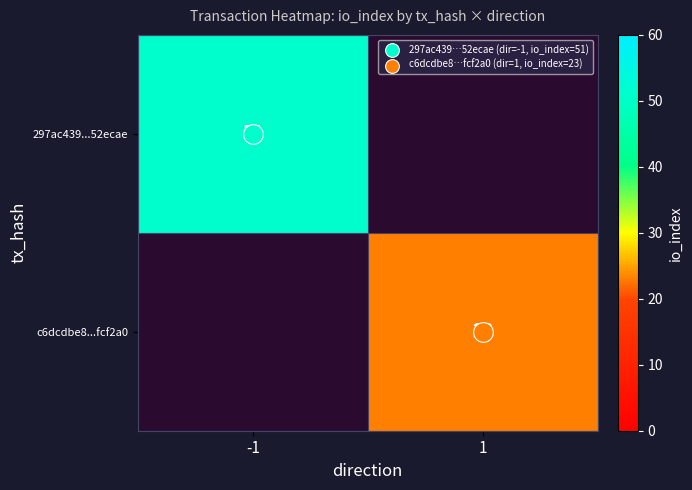

What is the greatest value displayed?

51.0